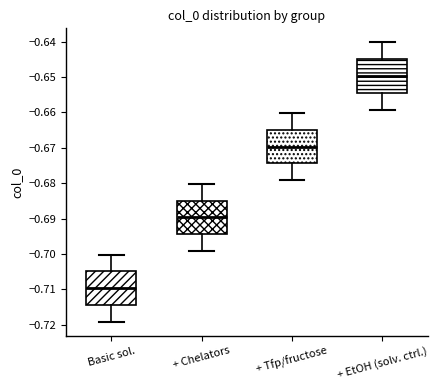

Reading left to right, read every box against the y-axis: the position of its median line, the range the box covers, and the ends of its whiskers. The values are not printed on the chart, so give them approximately, as read against the axis.

Basic sol.: median -0.710, box -0.714 to -0.705, whiskers -0.719 to -0.700
+ Chelators: median -0.690, box -0.694 to -0.685, whiskers -0.699 to -0.680
+ Tfp/fructose: median -0.670, box -0.674 to -0.665, whiskers -0.679 to -0.660
+ EtOH (solv. ctrl.): median -0.650, box -0.654 to -0.645, whiskers -0.659 to -0.640